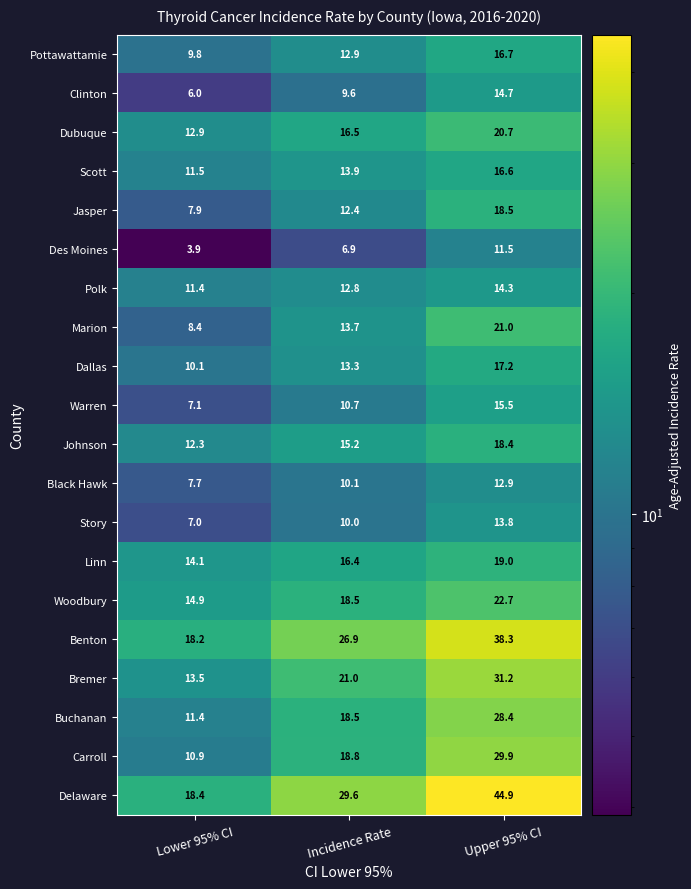

The Polk series shows 24.2 at Upper 95% CI. True or false?

False